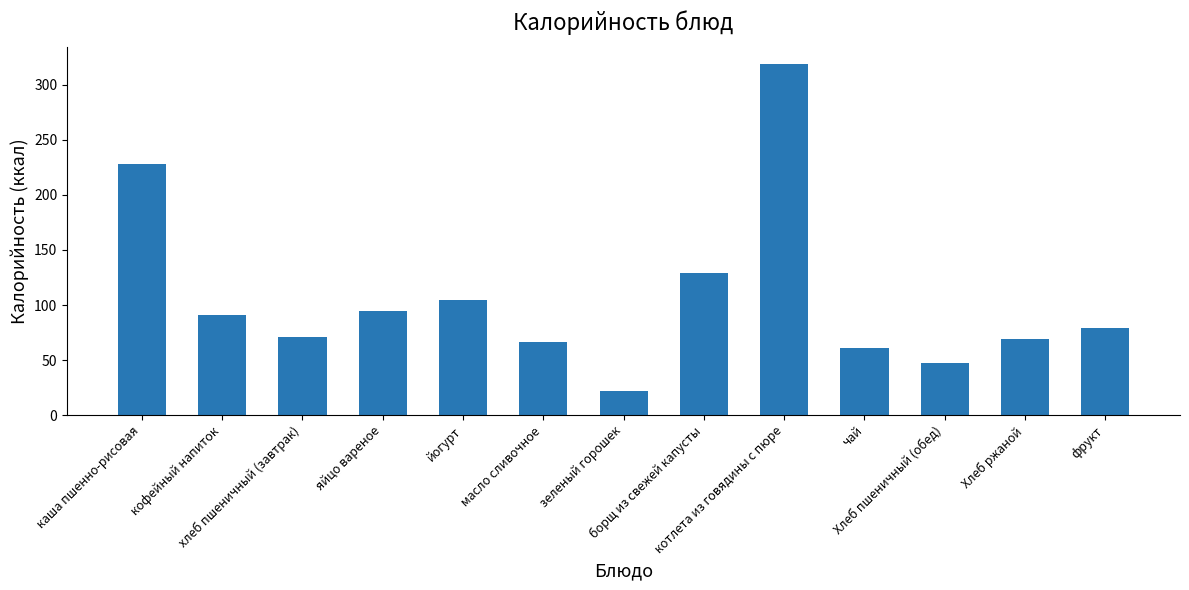

What is the value of the 1st bar from the left?

228.0